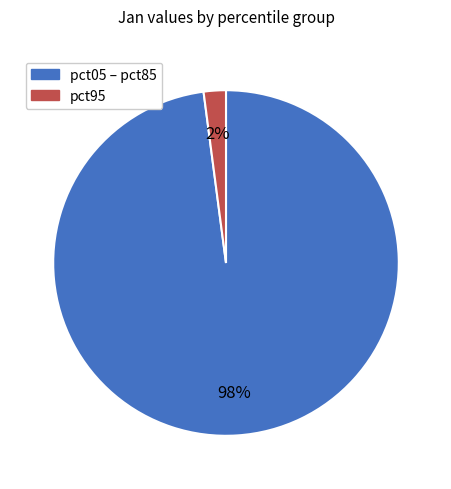

The pct05 – pct85 slice represents 88% of the pie. True or false?

False